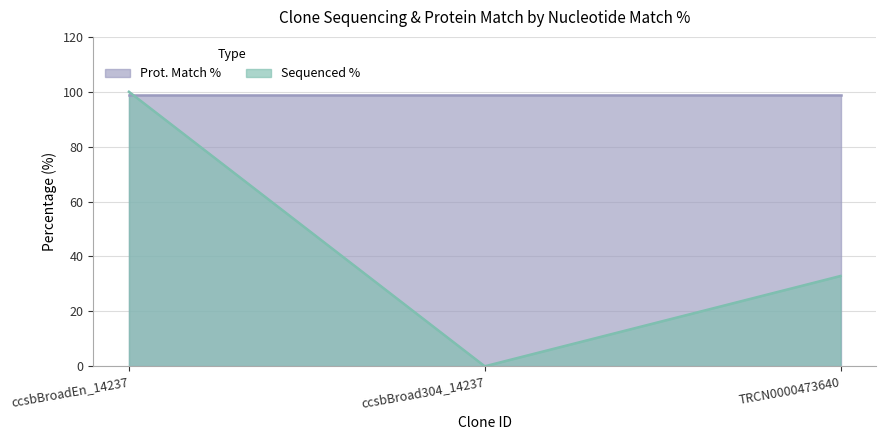

What is the greatest value displayed?

100.0